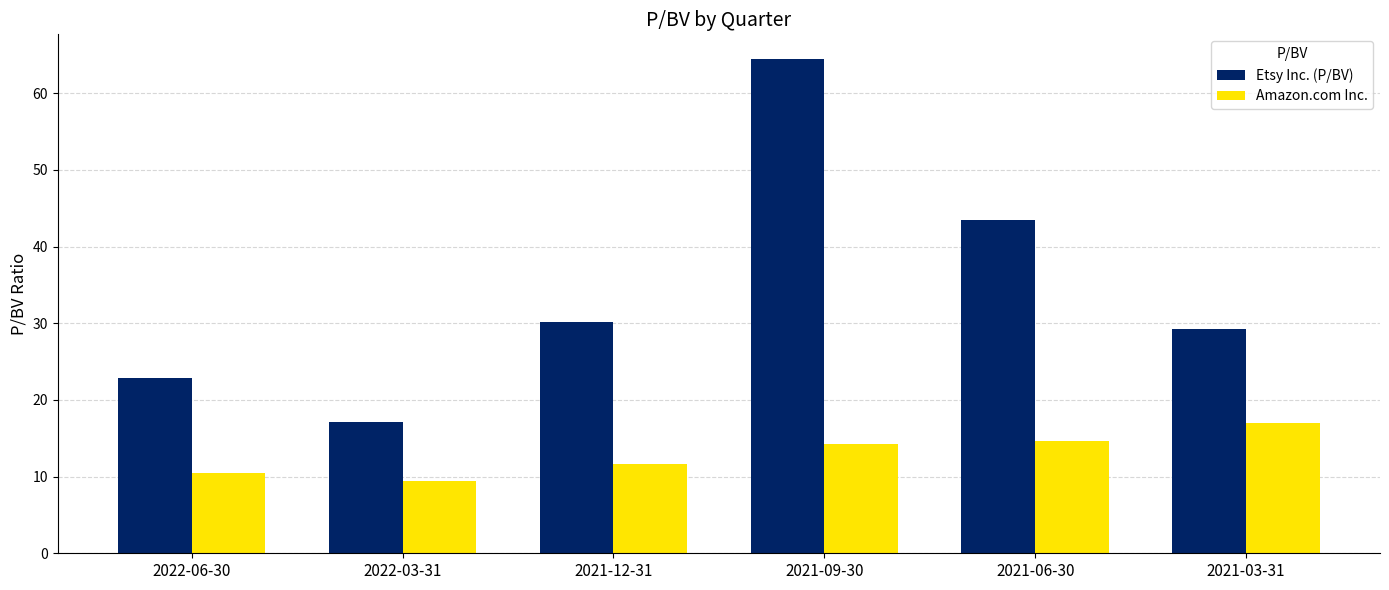

How many bars are there in each group?

2